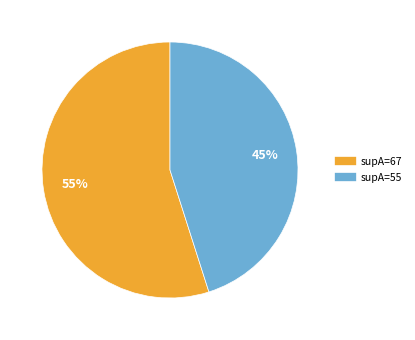

Which category has the smallest portion of the pie?

supA=55